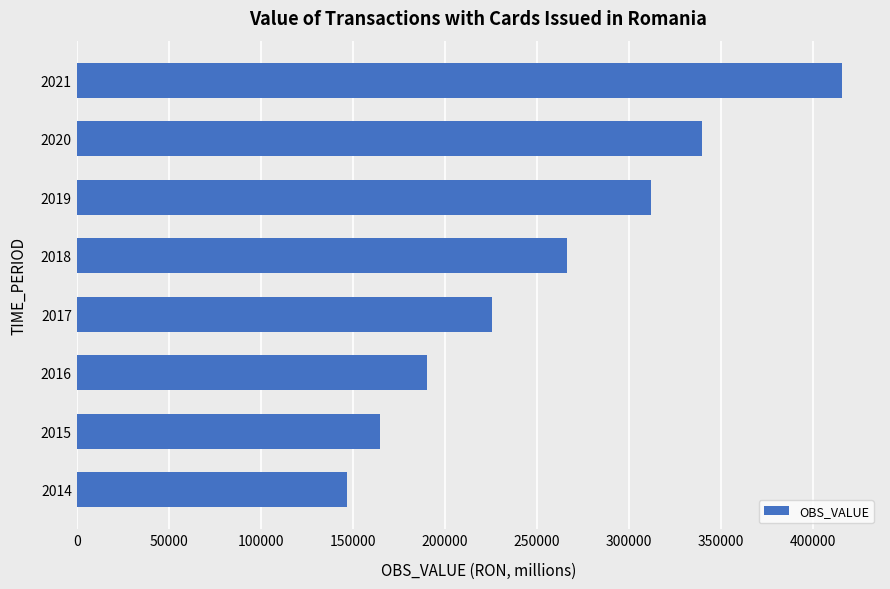

What is the approximate value at 2021?

415891.8